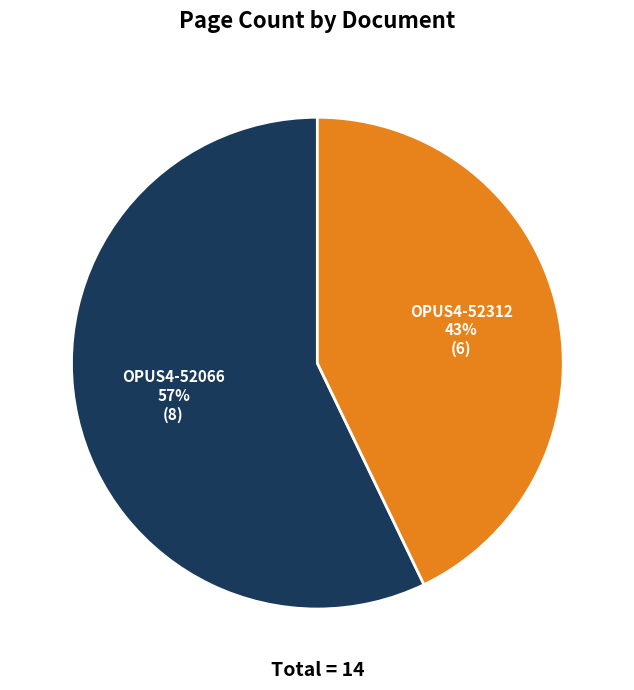

To the nearest percent, what portion does OPUS4-52312 represent?

43%